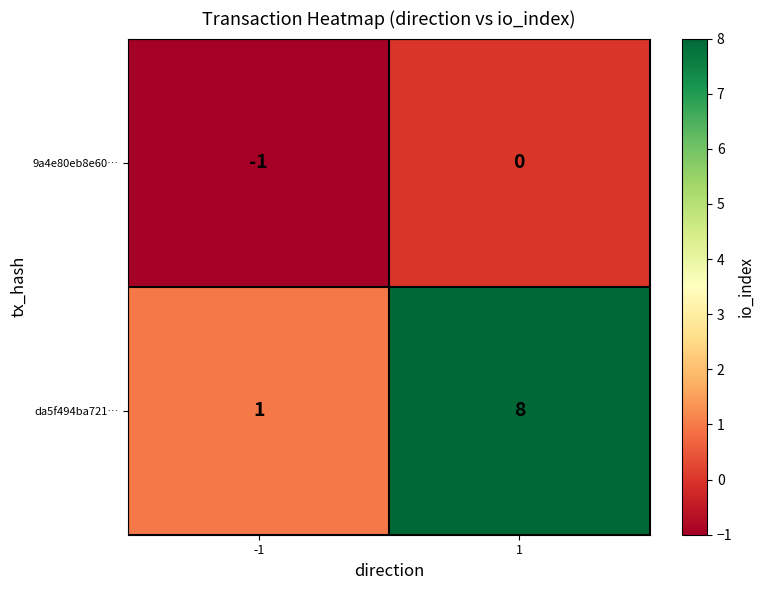

Reading left to right, what are all the values shown in this chart?

9a4e80eb8e60…: -1=-1	1=0
da5f494ba721…: -1=1	1=8